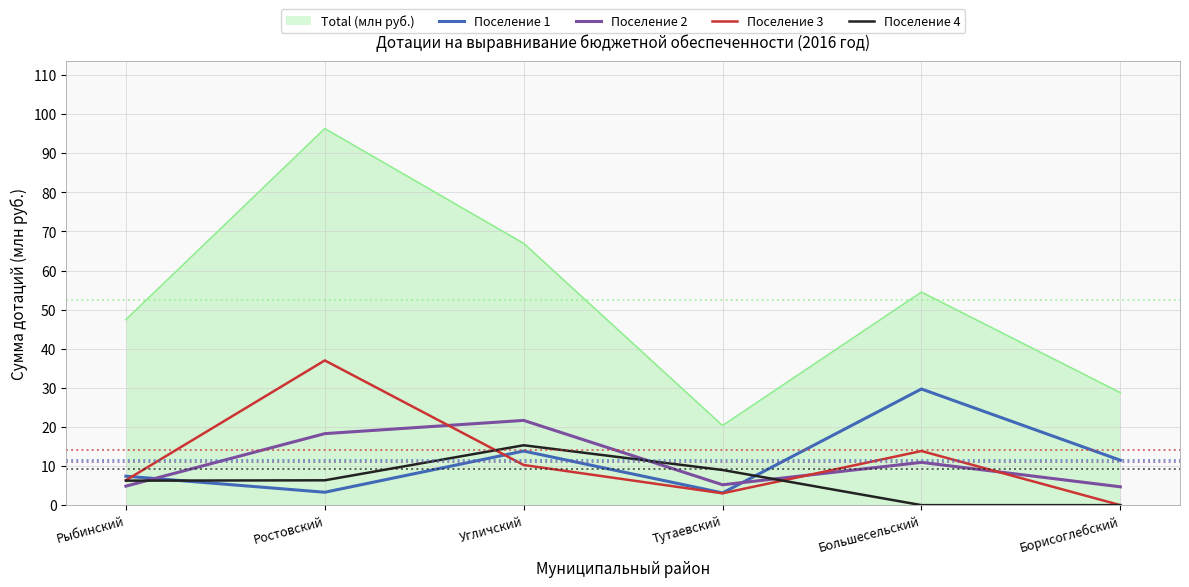

What position from the right is Рыбинский?

6